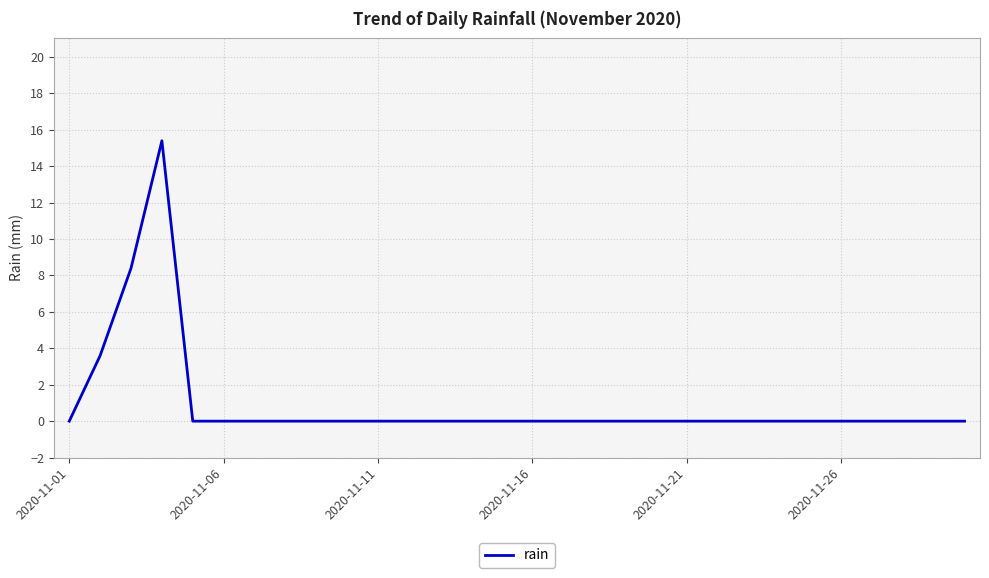

Count the number of categories in the chart.

30